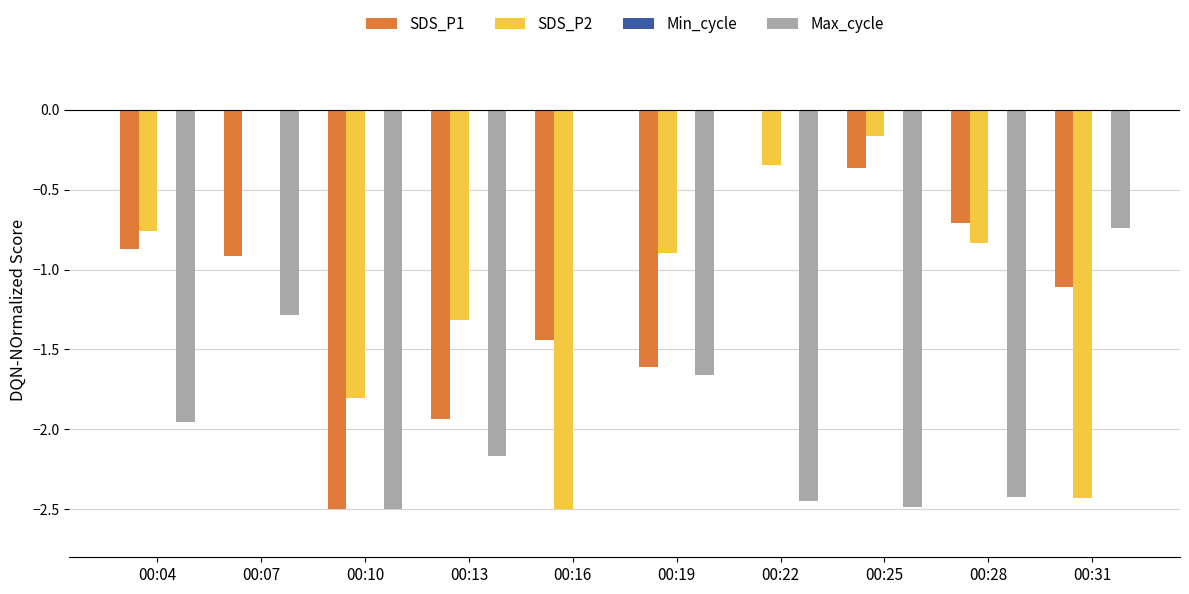

Which category has the highest value in the Max_cycle series?

00:16